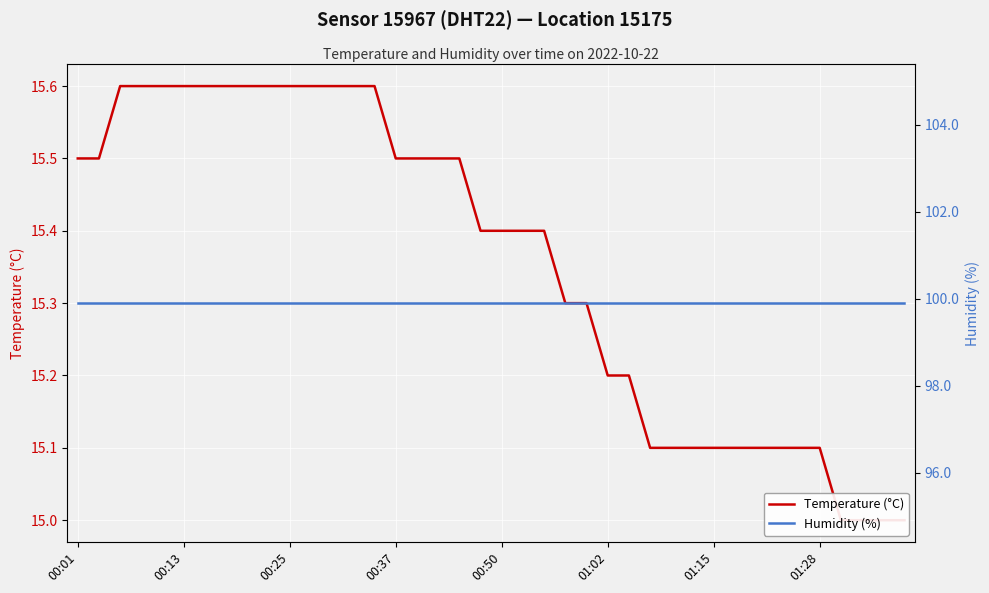

Which series has the largest total across all categories?

Humidity (%)